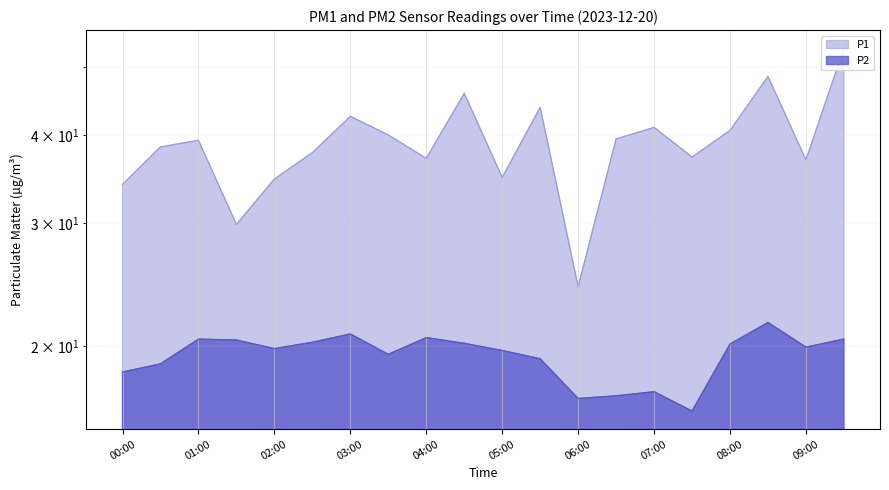

Between 06:00 and 05:00, which is larger?

05:00